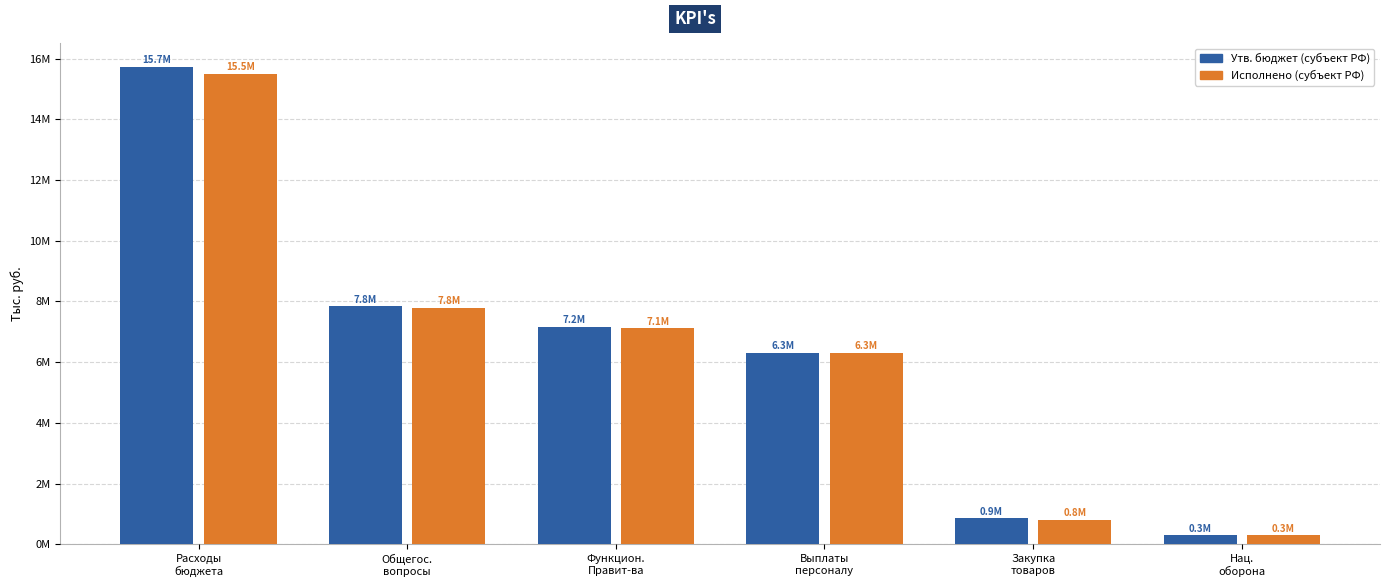

What are all the series names shown in the legend?

Утв. бюджет (субъект РФ), Исполнено (субъект РФ)